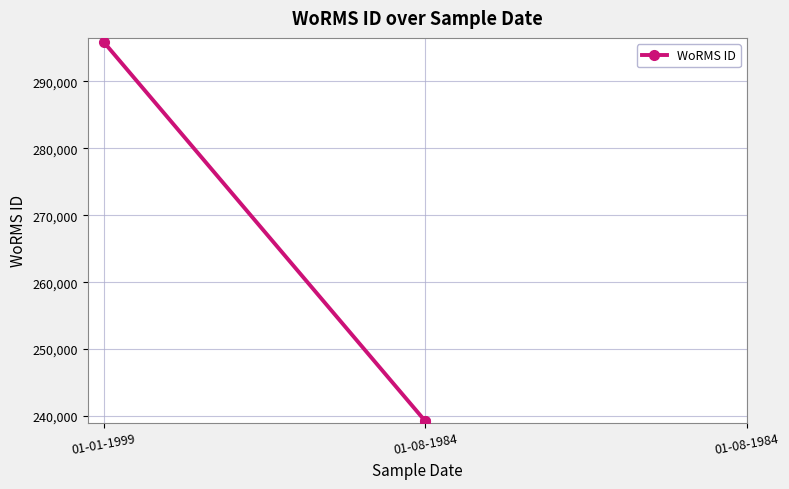

Rank the categories by value from highest to lowest.

01-01-1999, 01-08-1984, 01-08-1984